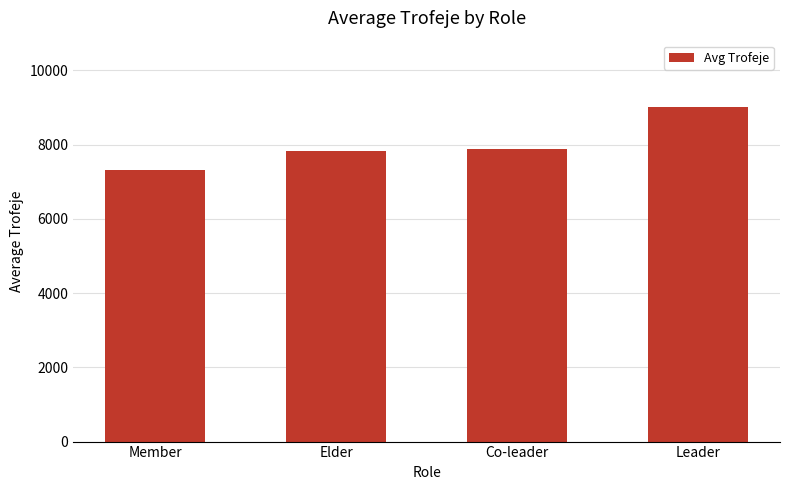

The value at Leader is 1895. True or false?

False